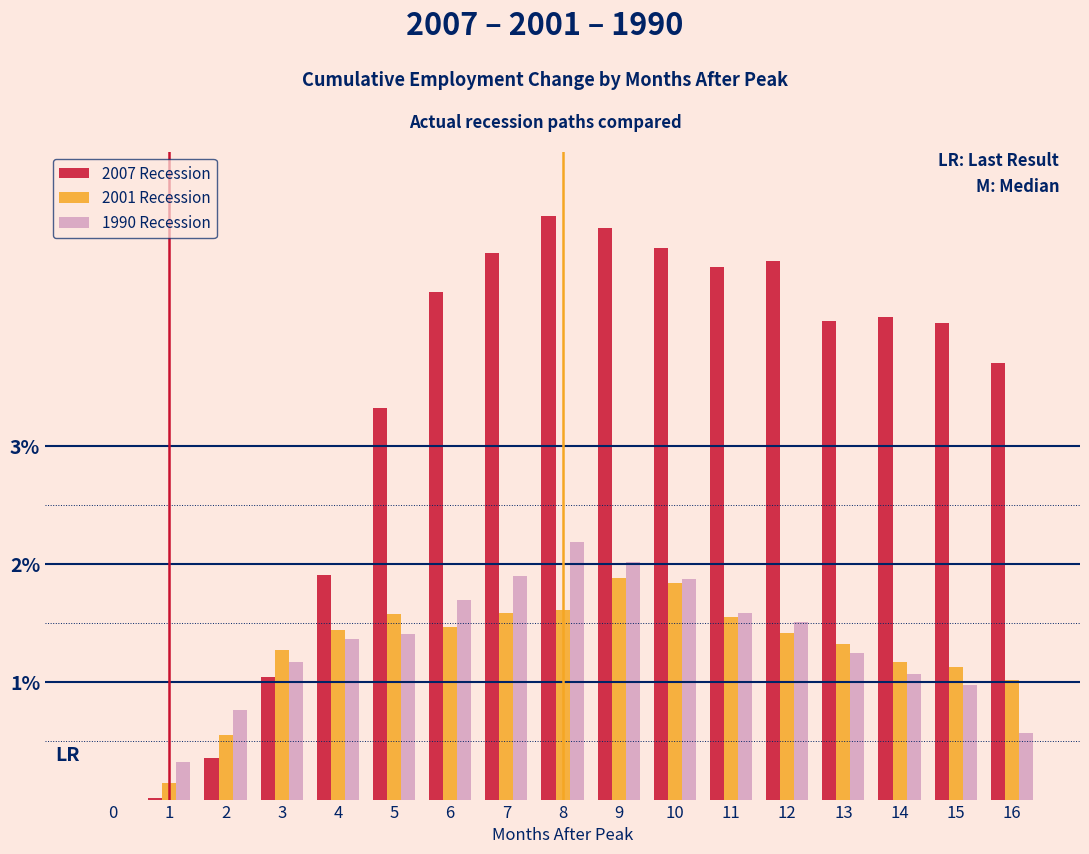

Between 0 and 4, which series saw the biggest shift?

2007 Recession